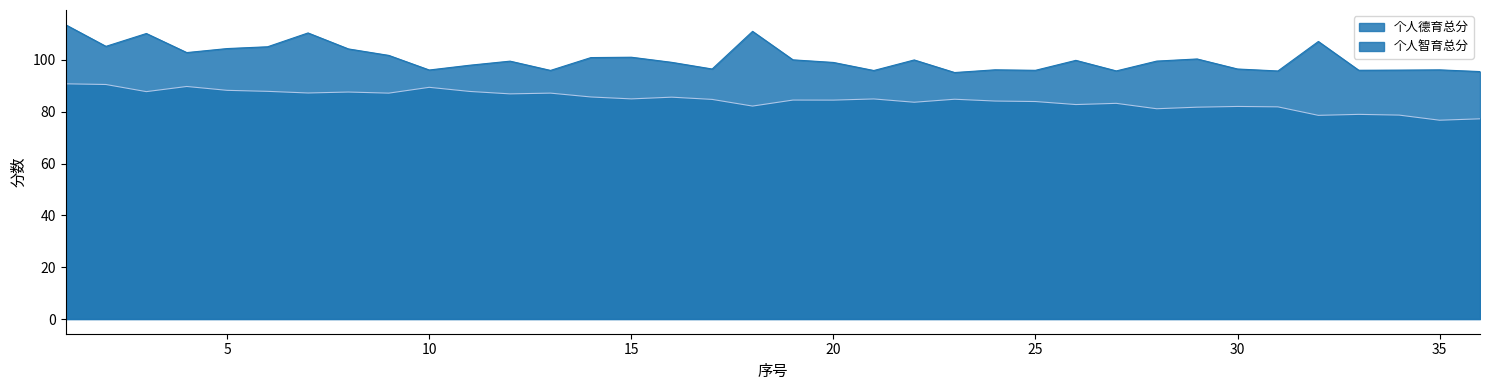

Which series has the largest total across all categories?

个人德育总分